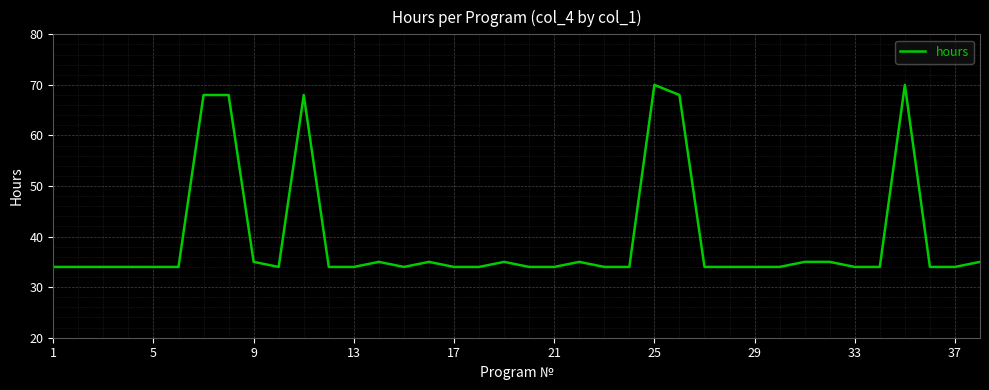

What is the smallest value displayed?

34